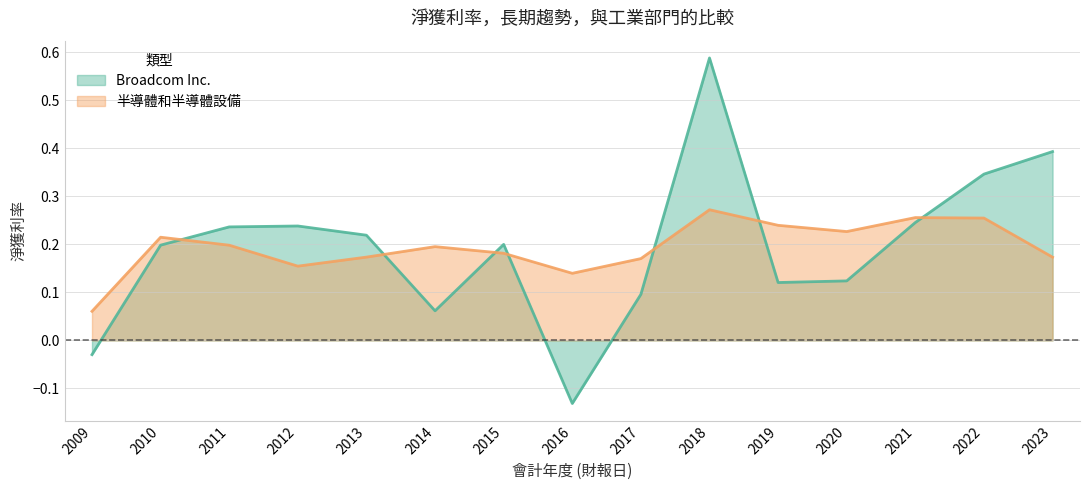

Which series changed the most between 2016 and 2021?

Broadcom Inc.